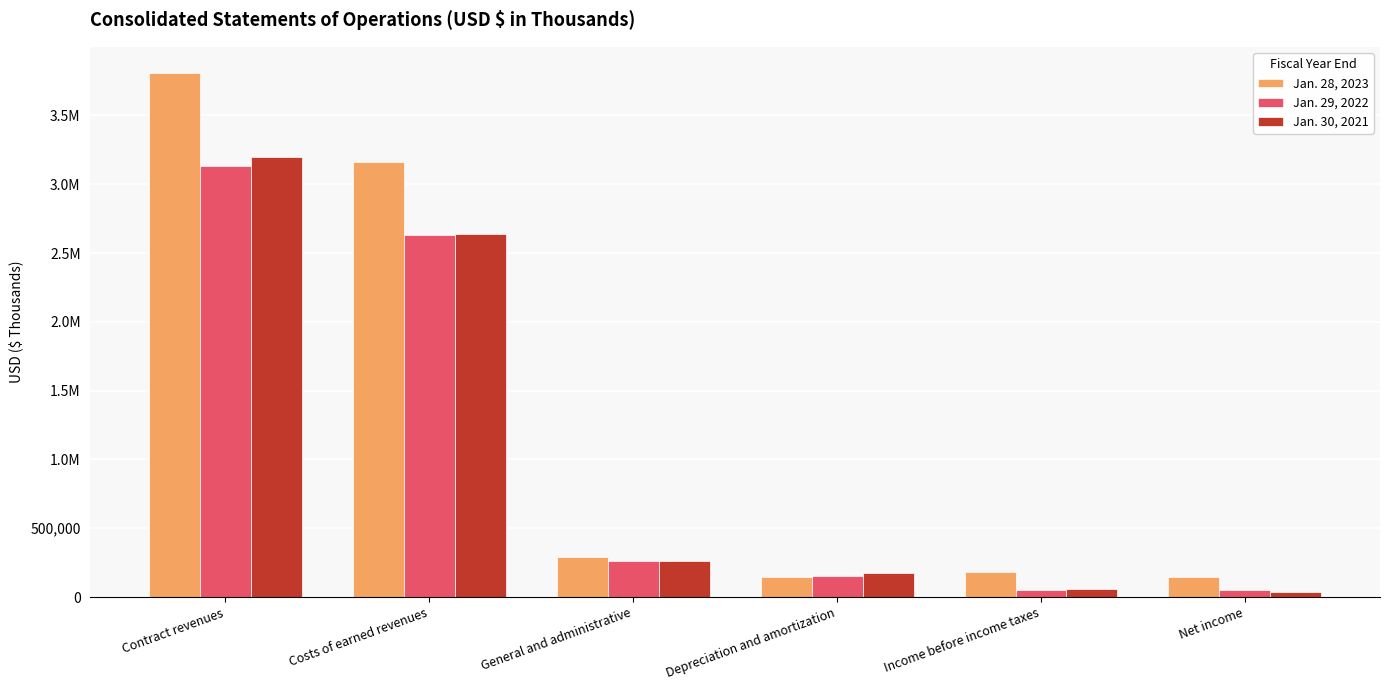

What is the label of the 3rd bar from the left?

General and administrative